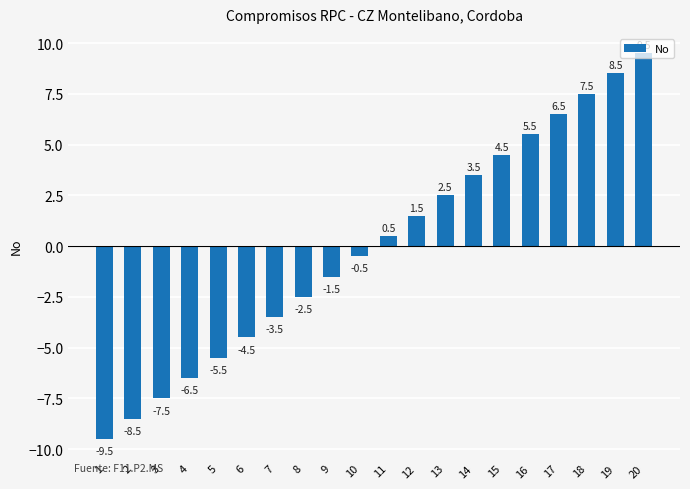

What is the greatest value displayed?

9.5